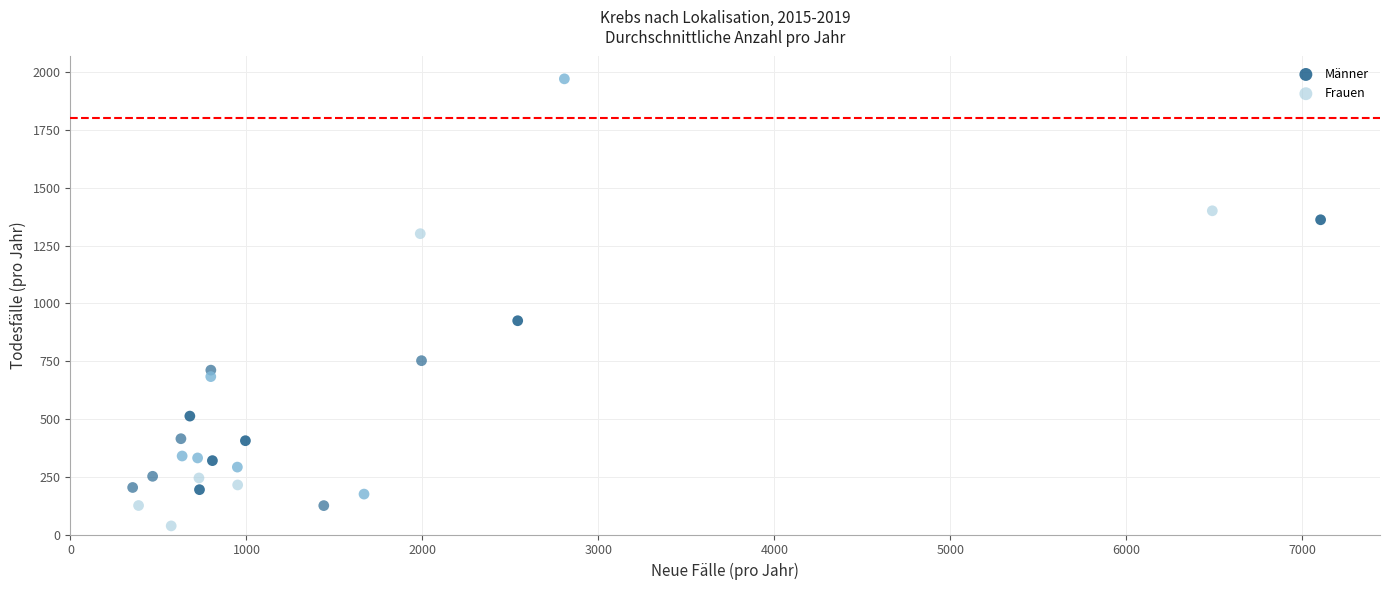

What are all the series names shown in the legend?

Männer, Frauen